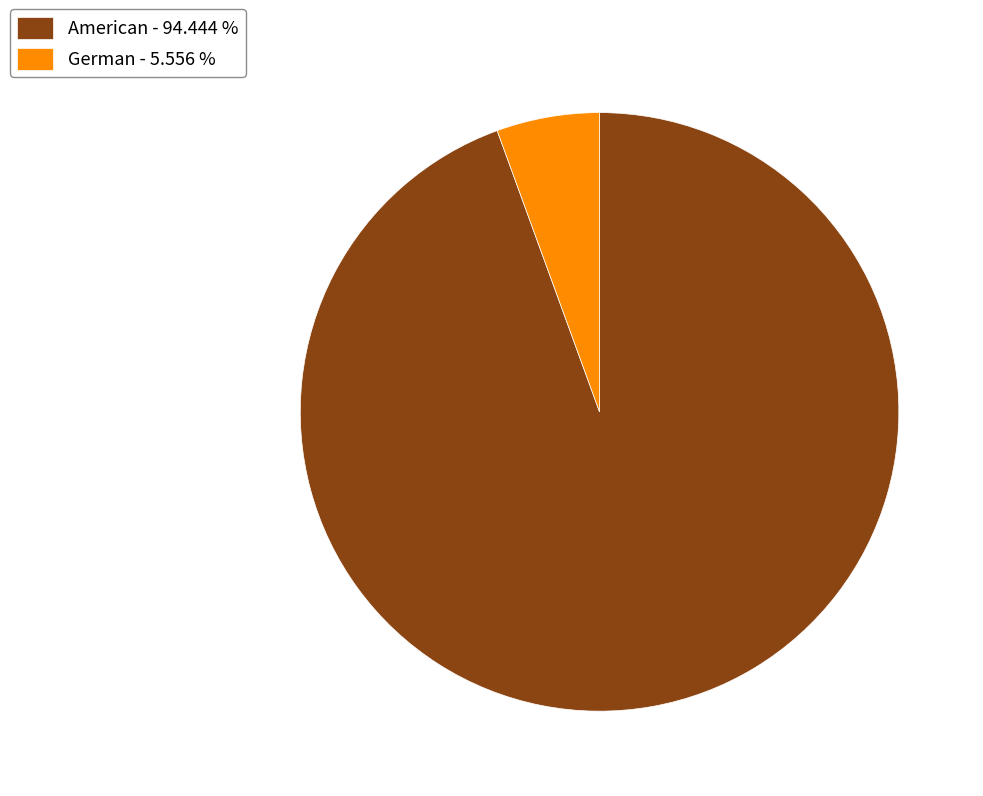

Which category has the biggest portion of the pie?

American